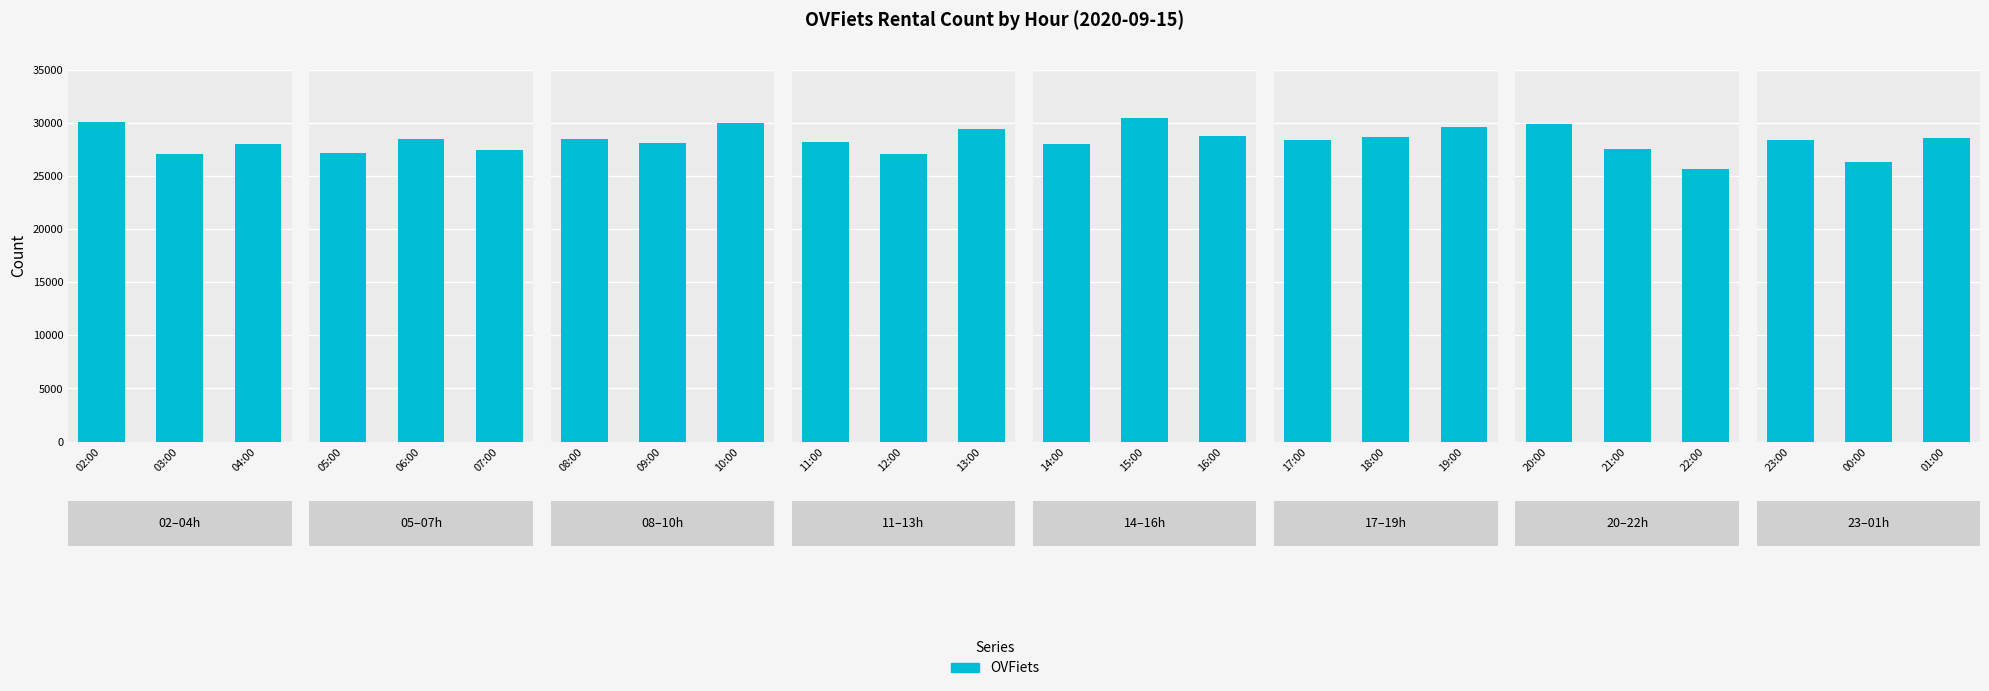

What is the label of the 3rd bar from the left?

04:00